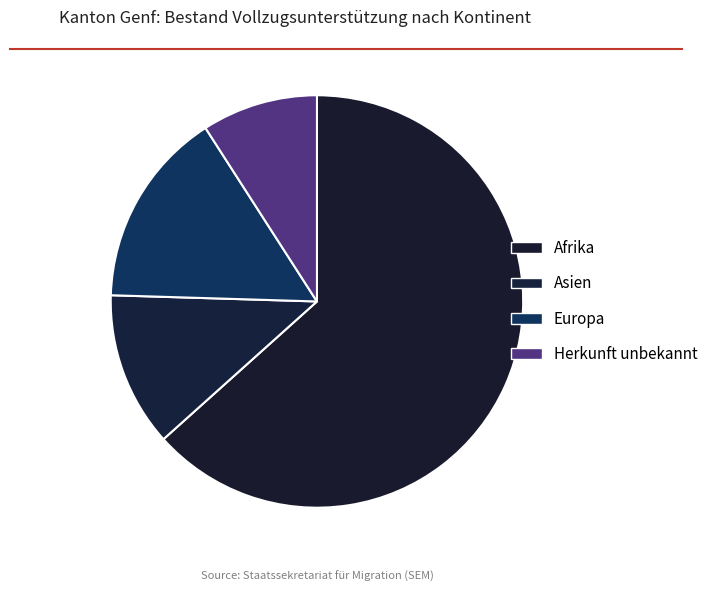

Which slice represents more than half of the pie?

Afrika